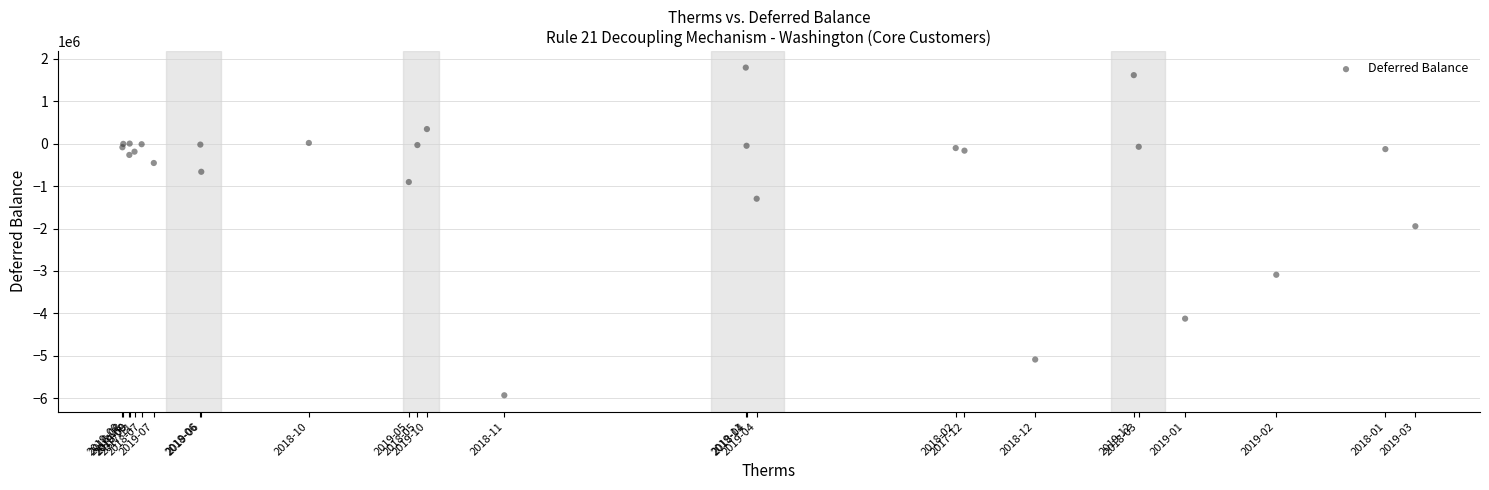

What Y value in the scatter plot is closest to -2067609?

-1945226.2